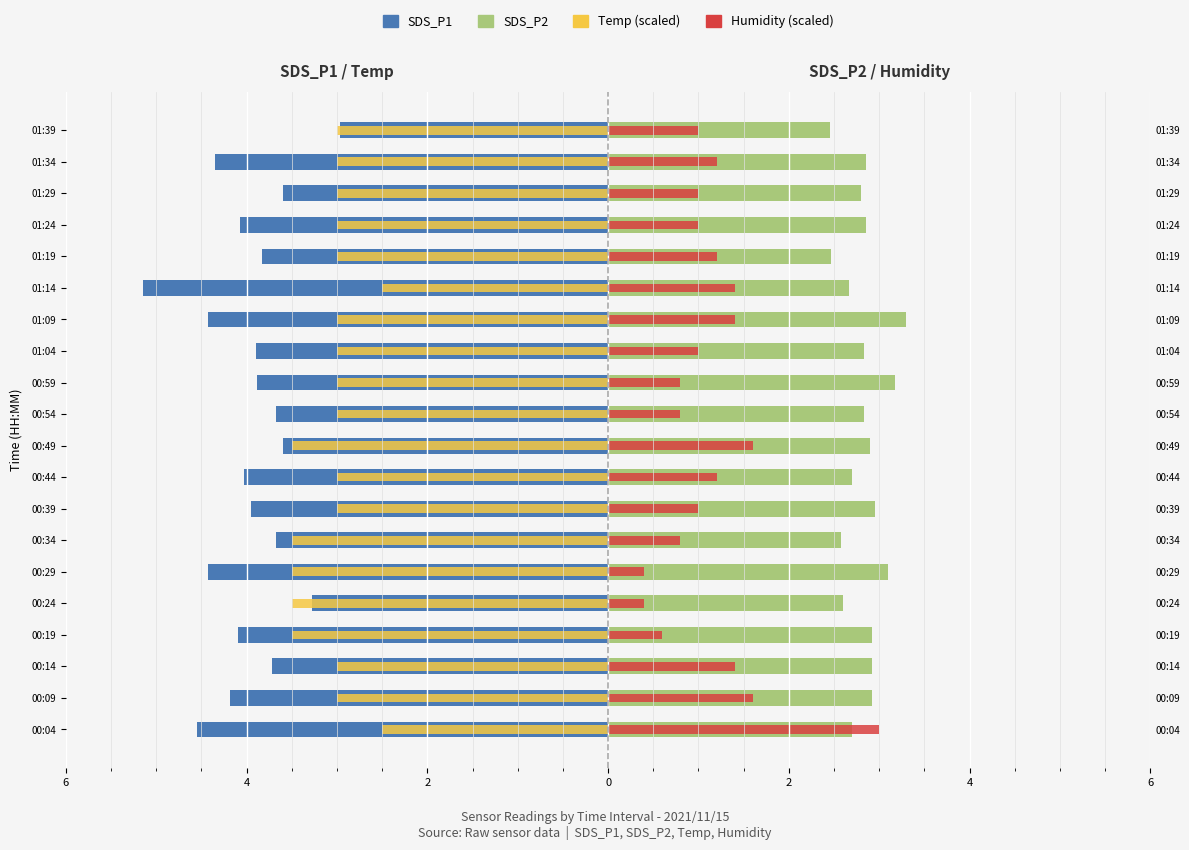

What is the value of the SDS_P1 bar at the 17th from the left?

-4.1